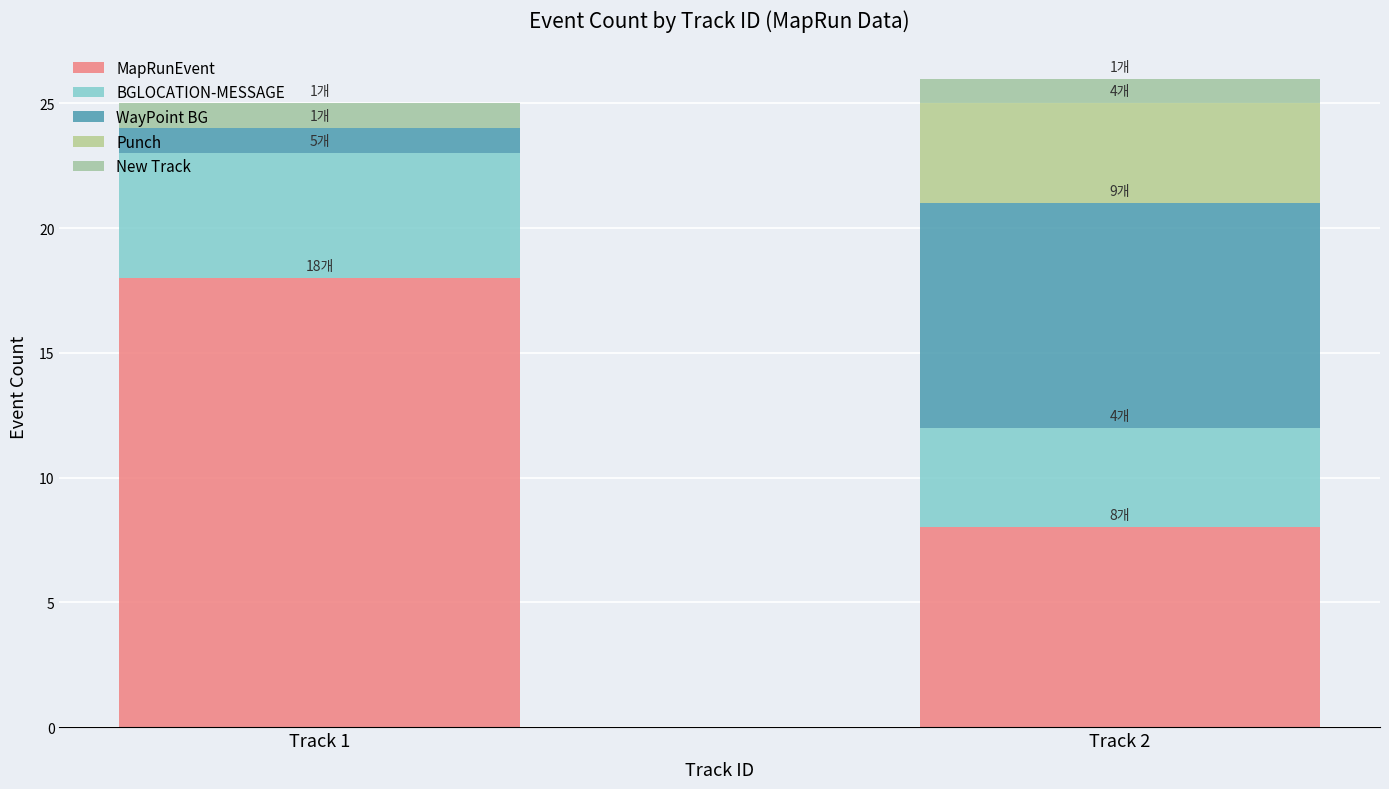

Does the chart contain stacked bars?

Yes